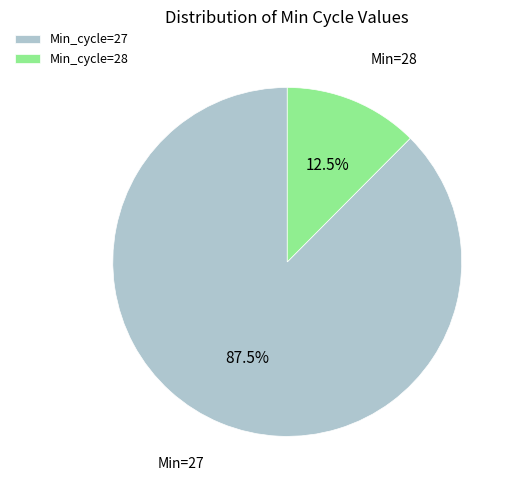

What is the smallest slice in the pie chart?

Min_cycle=28